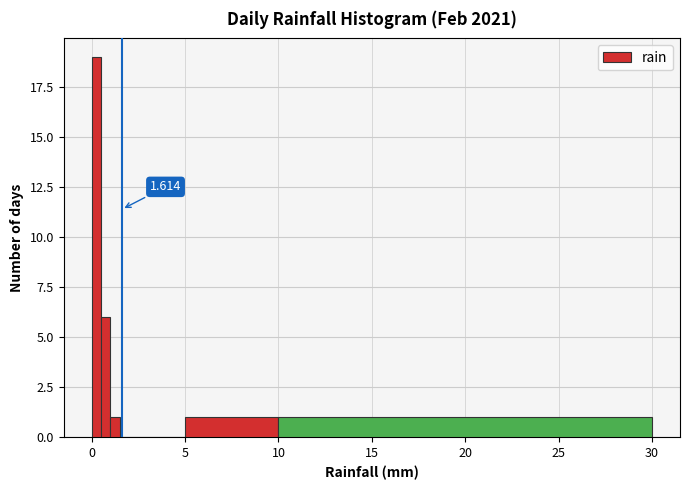

Around what value on the x-axis is the tallest bar? Give the approximate position of its centre, as read against the axis.

0.5